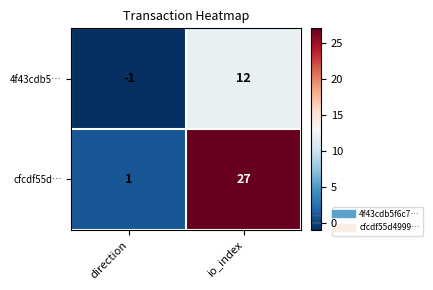

True or false: cfcdf55d… has a value of 27 at io_index.

True